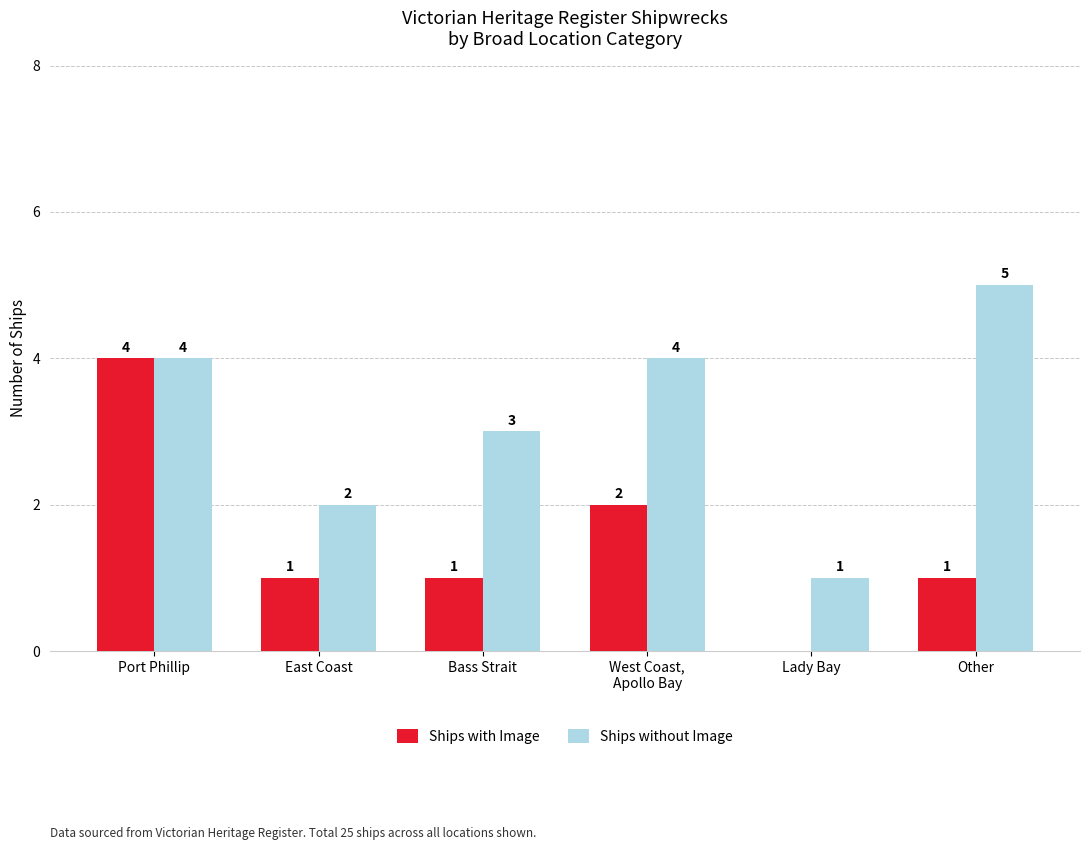

What is the difference between the Ships without Image values at Bass Strait and East Coast?

1